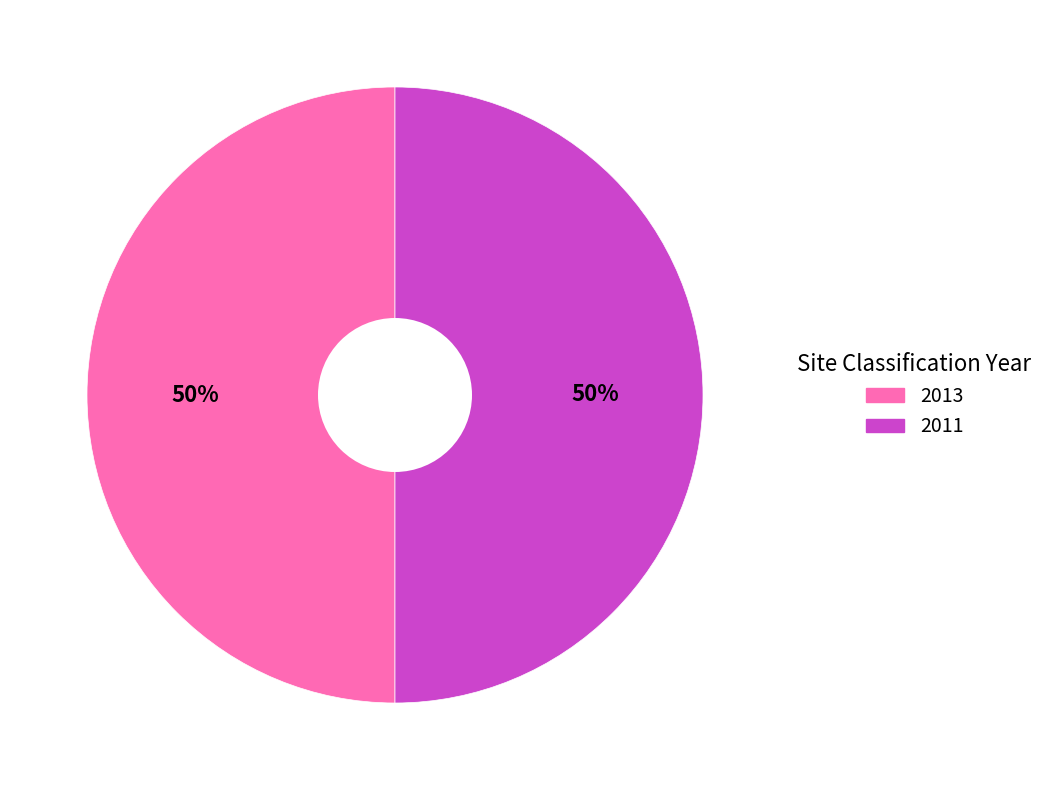

To the nearest percent, what is the combined percentage of 2013 and 2011?

100%